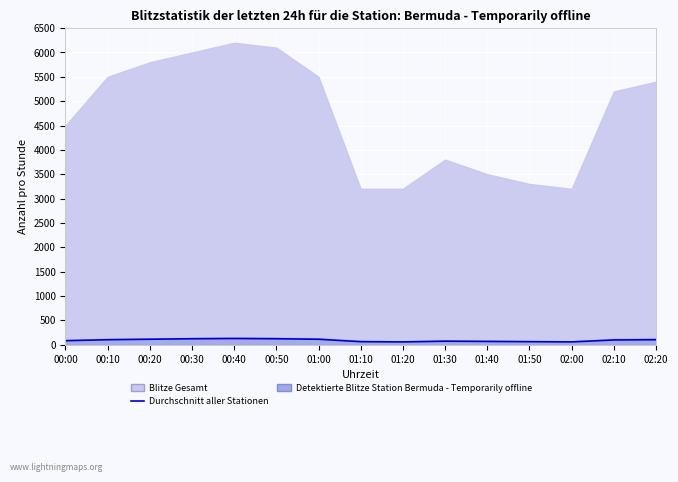

List the labels in order of value, smallest first.

01:20, 02:00, 01:10, 01:50, 01:40, 01:30, 00:00, 02:10, 00:10, 02:20, 00:20, 01:00, 00:30, 00:50, 00:40